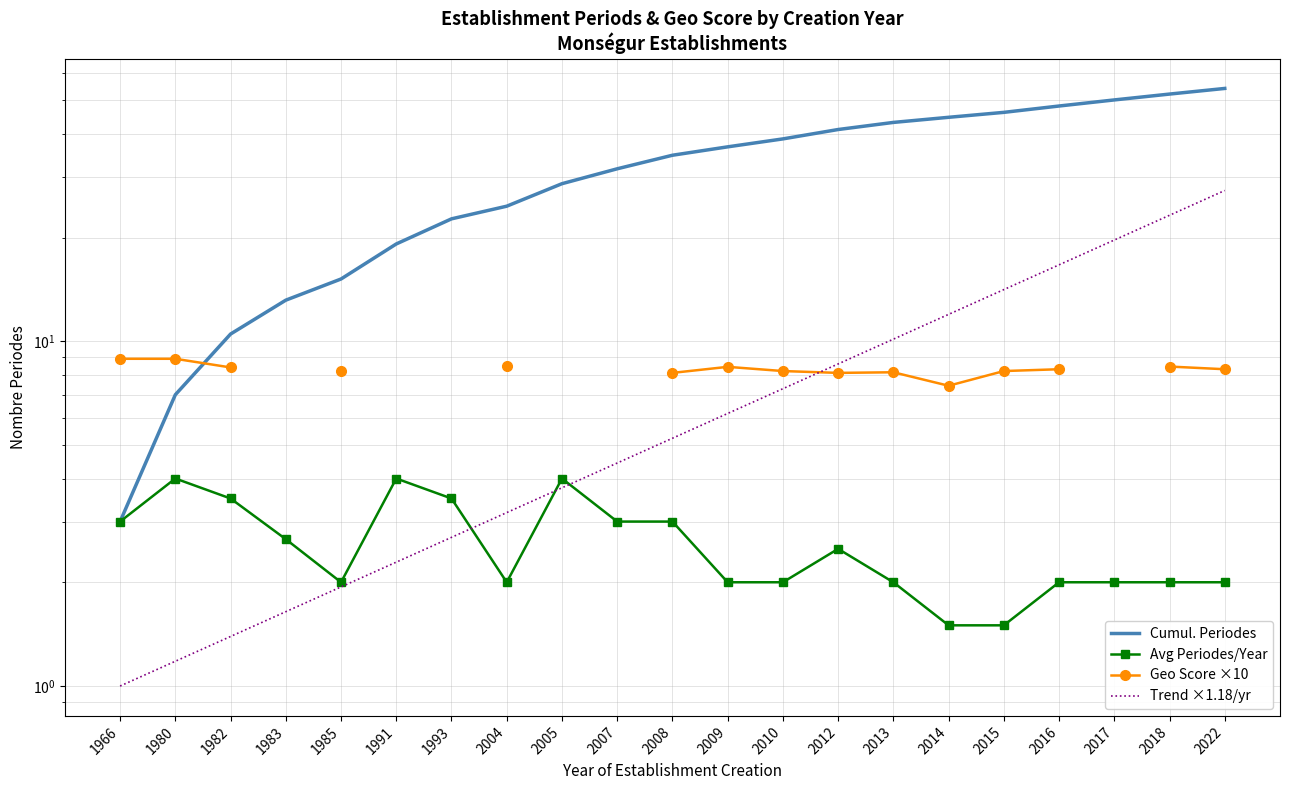

Between 2013 and 2004, which is larger?

2013